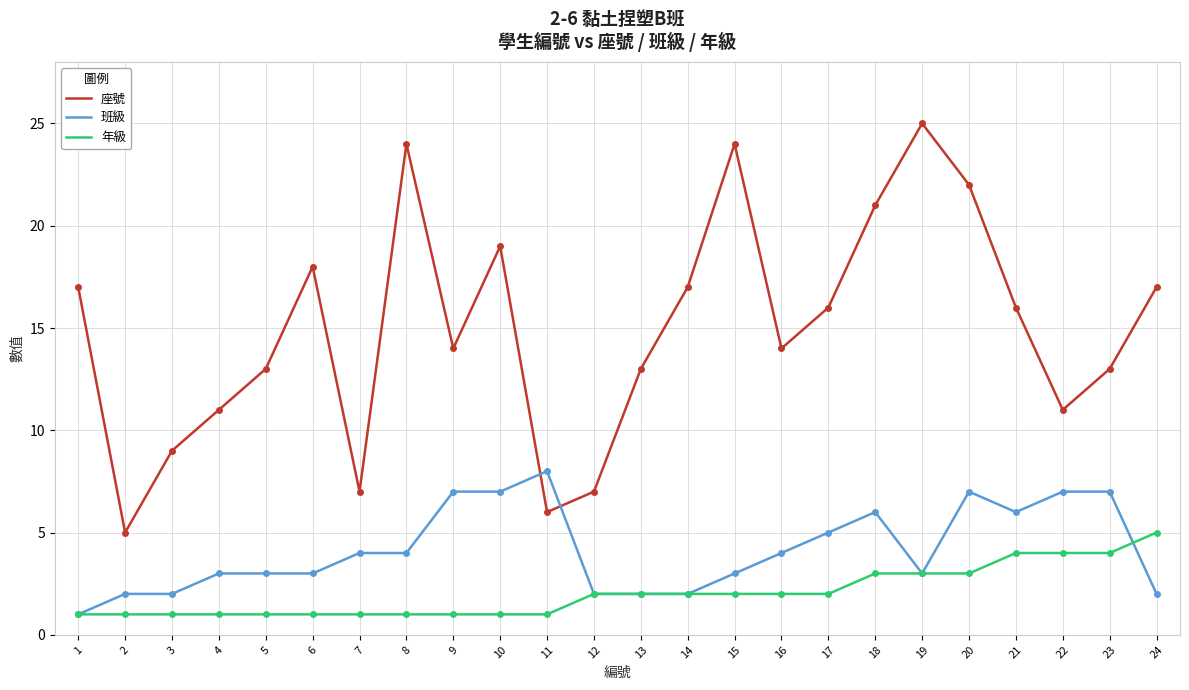

What are all the series names shown in the legend?

座號, 班級, 年級